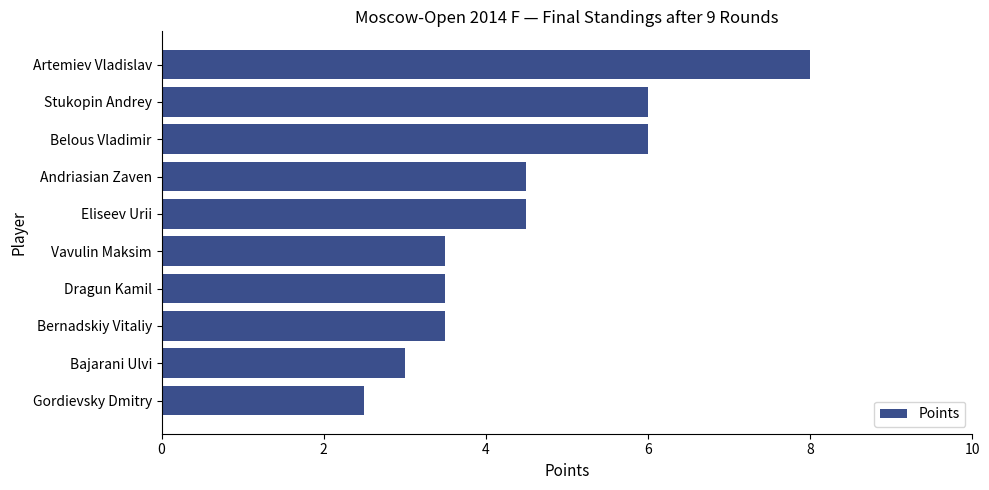

Which has a higher value, Artemiev Vladislav or Stukopin Andrey?

Artemiev Vladislav